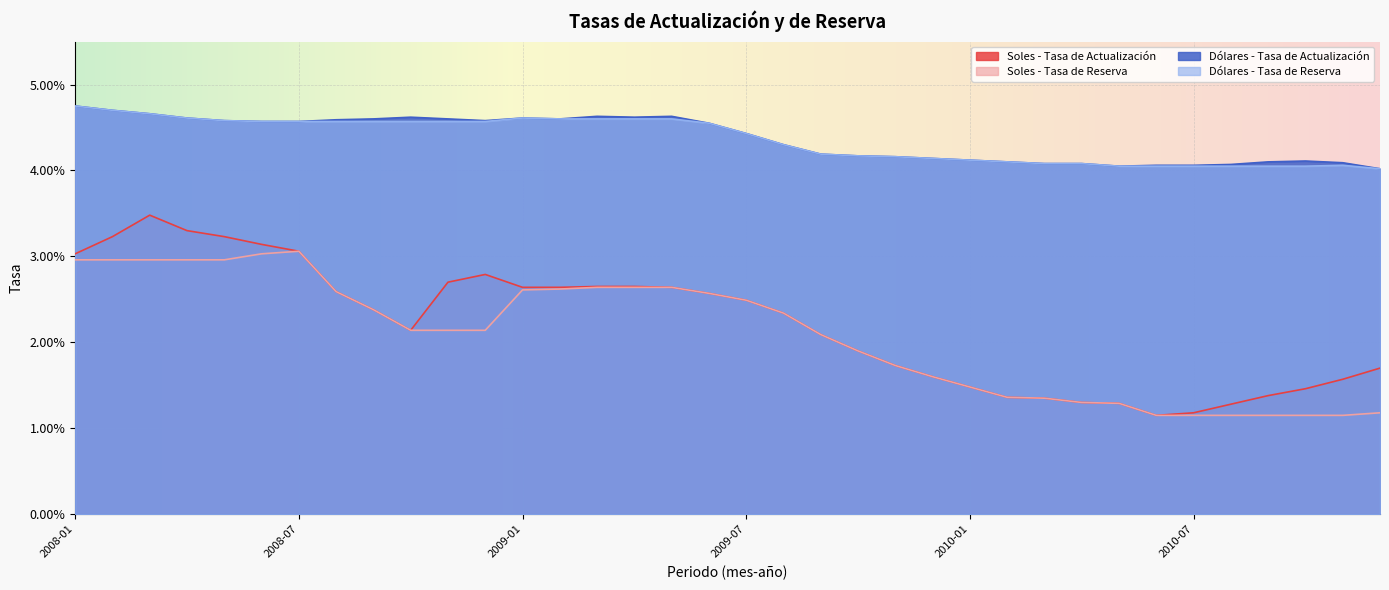

What are all the series names shown in the legend?

Soles - Tasa de Actualización, Soles - Tasa de Reserva, Dólares - Tasa de Actualización, Dólares - Tasa de Reserva